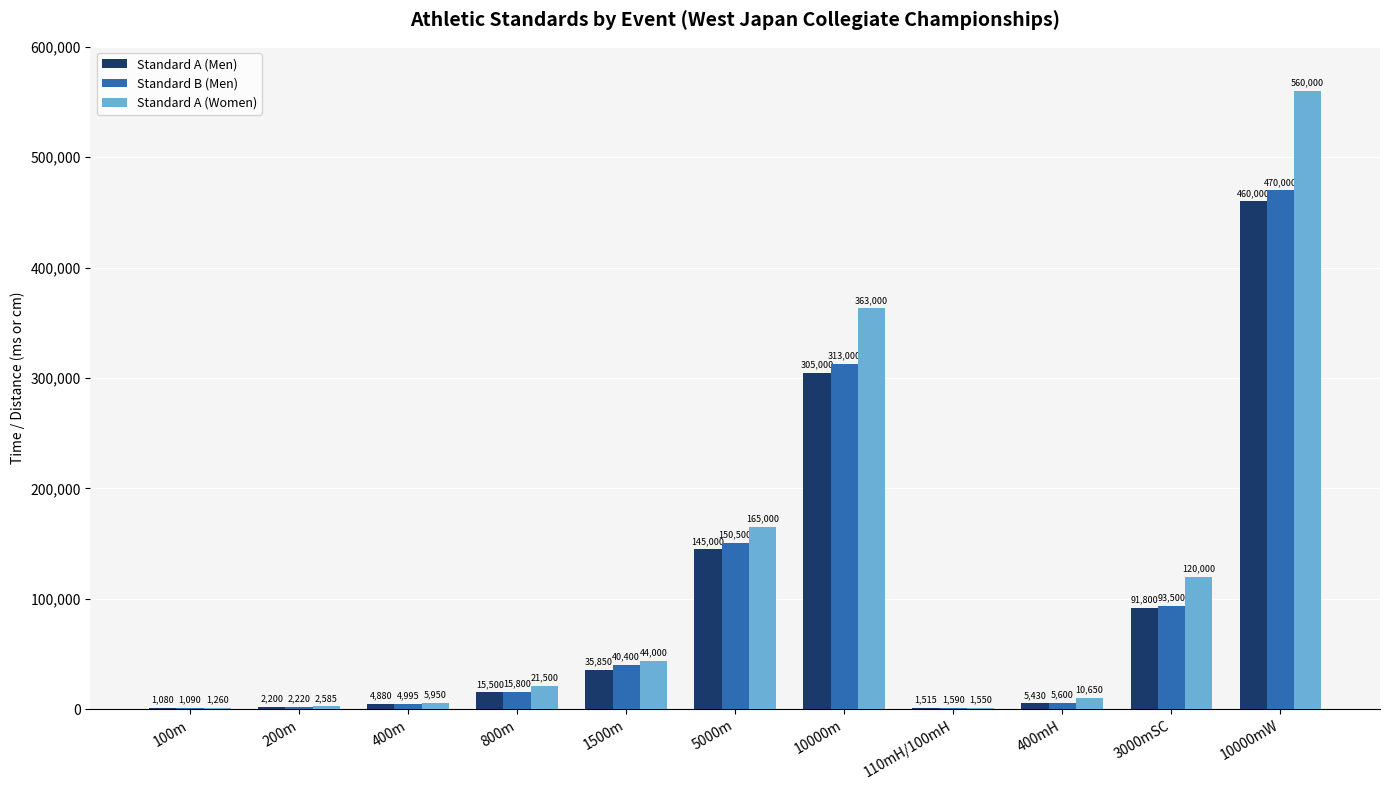

What is the maximum value shown in the chart?

560000